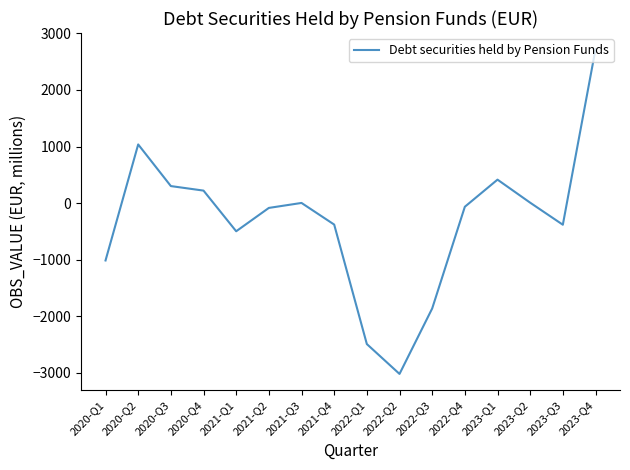

What is the greatest value displayed?

2718.3